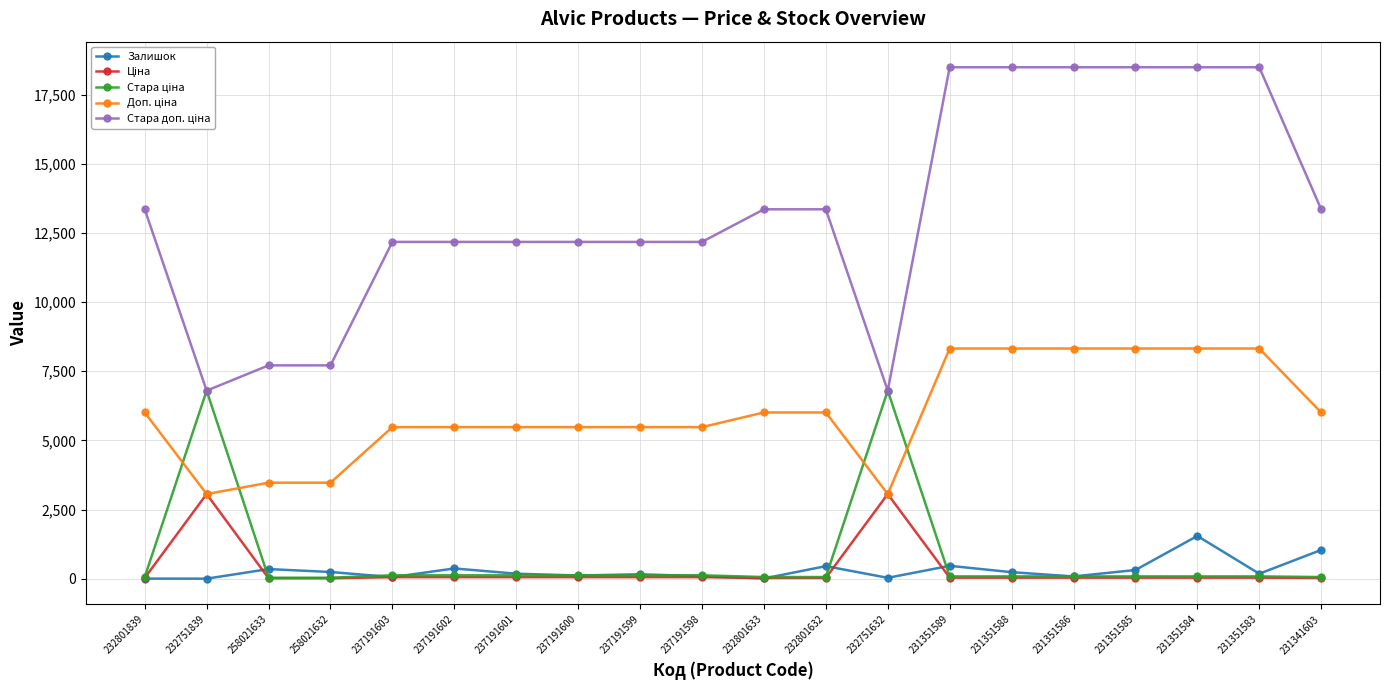

What is the greatest value displayed?

18492.8